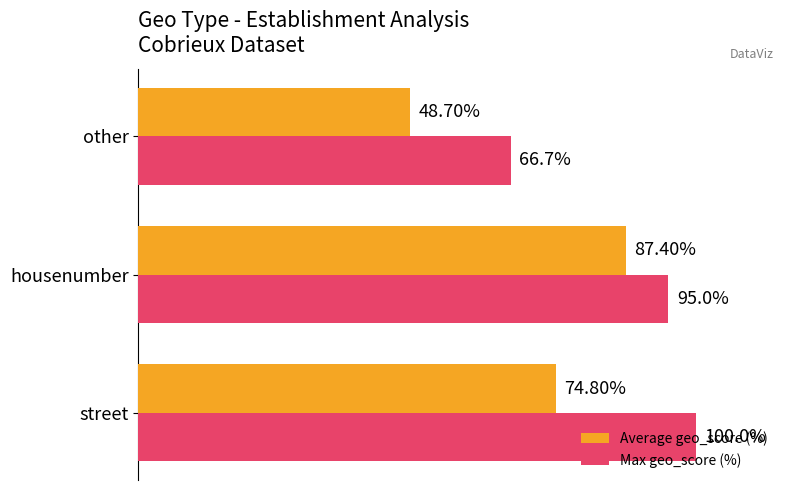

List the series in order of their peak value, highest first.

Max geo_score (%), Average geo_score (%)